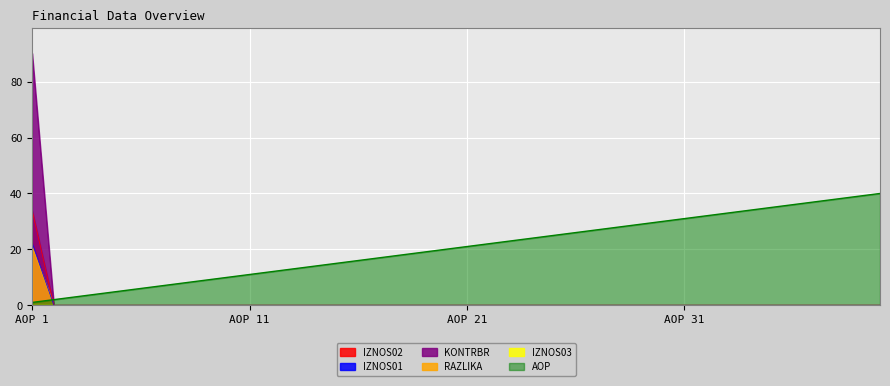

What is the highest value of the IZNOS02 series?

34.0